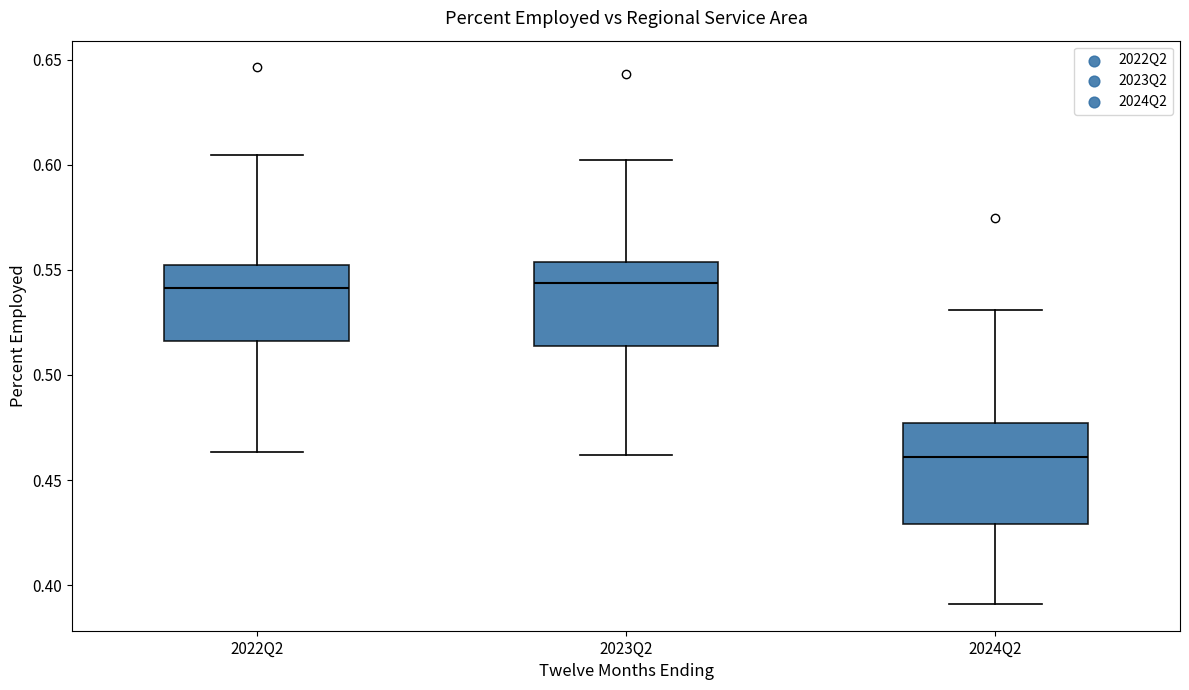

Where is the lower edge of the box for 2023Q2 on the y-axis? The values are not printed on the chart, so give them approximately, as read against the axis.

0.515